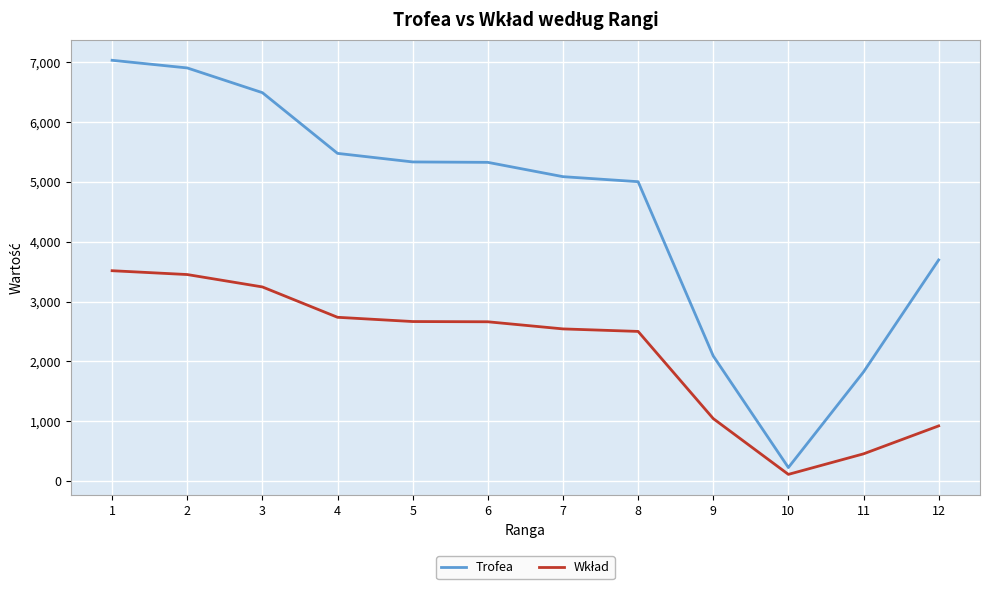

What is the difference between the highest and lowest values at 12?

2772